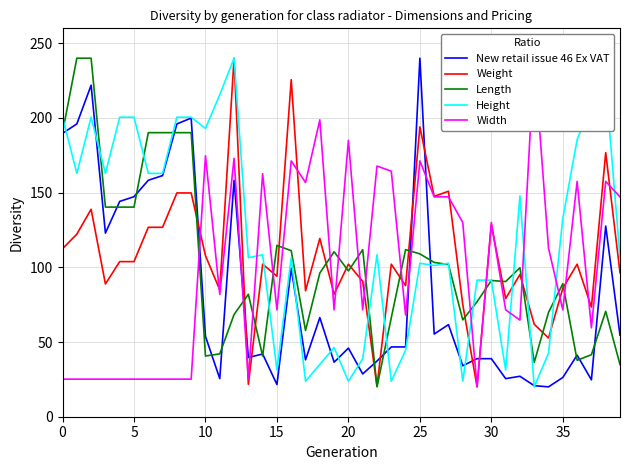

What is the maximum value for Length?

240.0